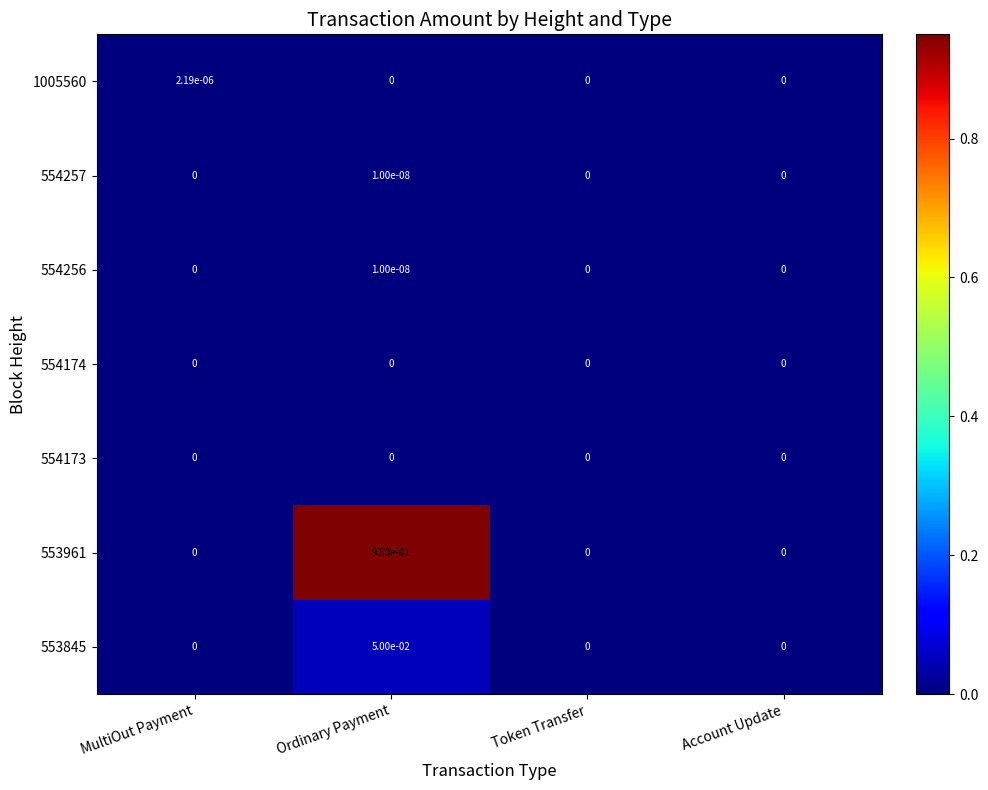

True or false: 553961 has a value of 0.0 at MultiOut Payment.

True